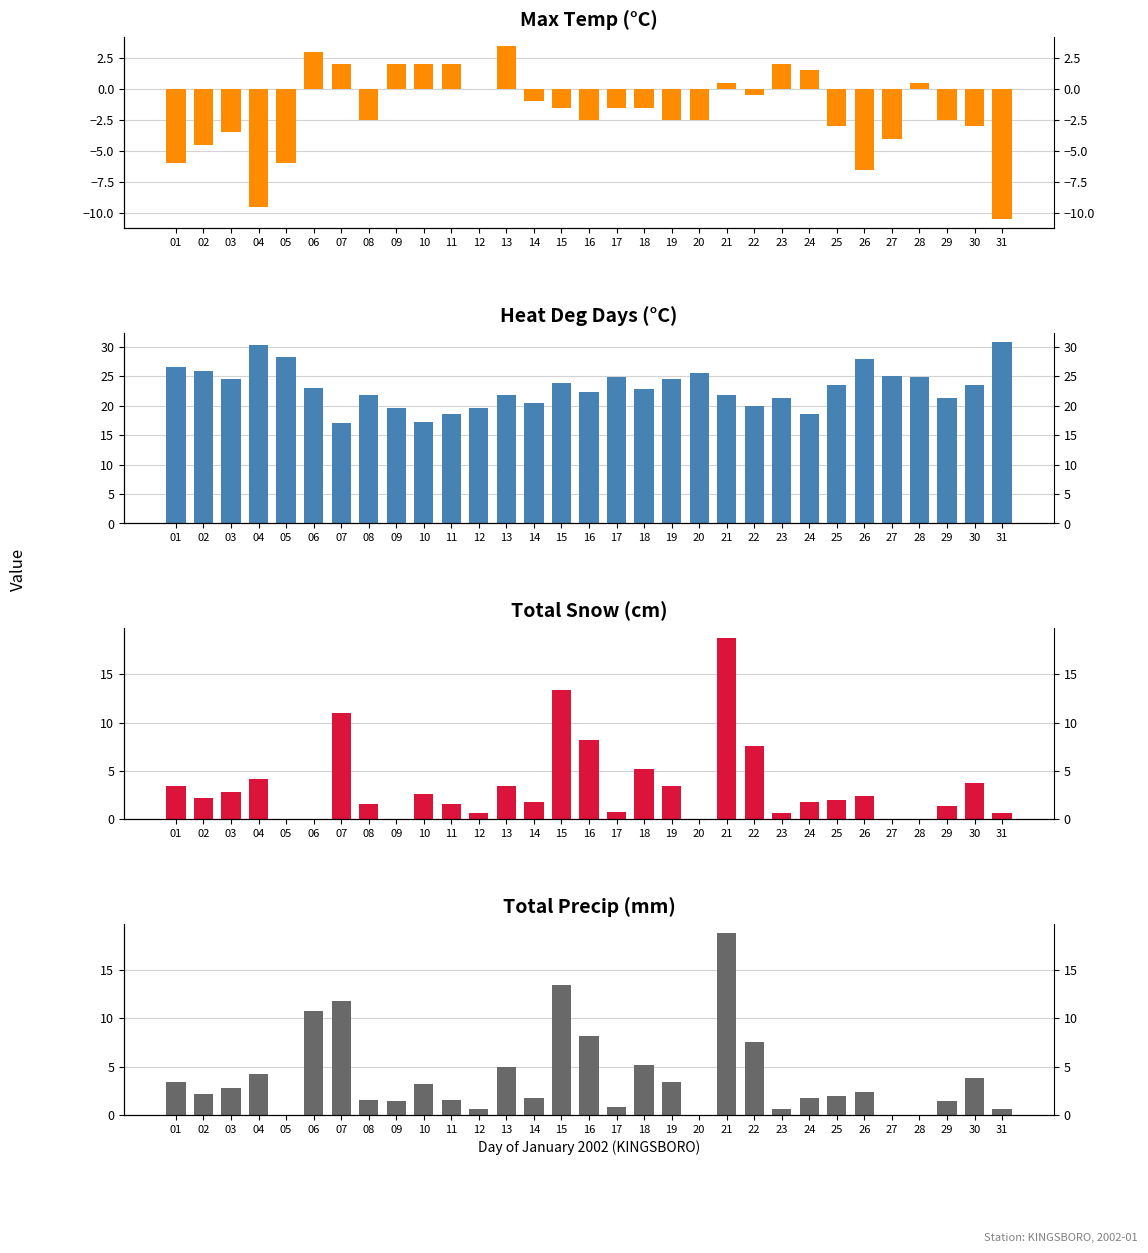

What is the maximum value for Max Temp (C)?

3.5